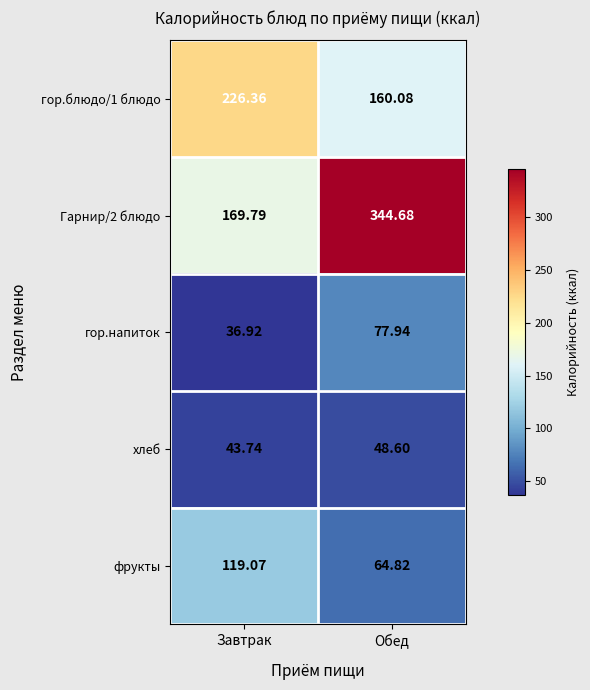

What is the total value across all series at Обед?

696.1